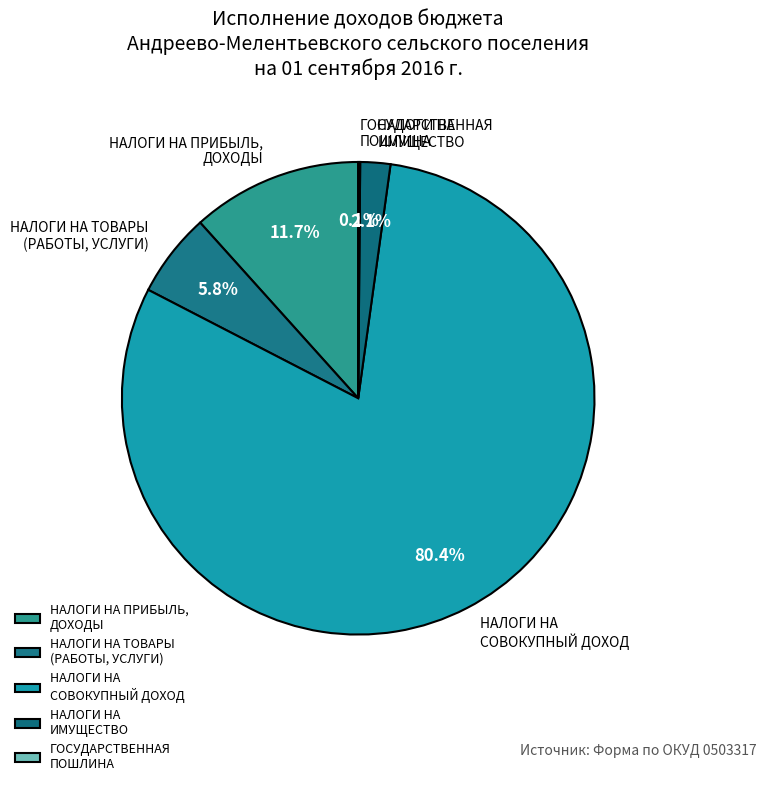

Which has a higher value, НАЛОГИ НА СОВОКУПНЫЙ ДОХОД or НАЛОГИ НА ИМУЩЕСТВО?

НАЛОГИ НА СОВОКУПНЫЙ ДОХОД